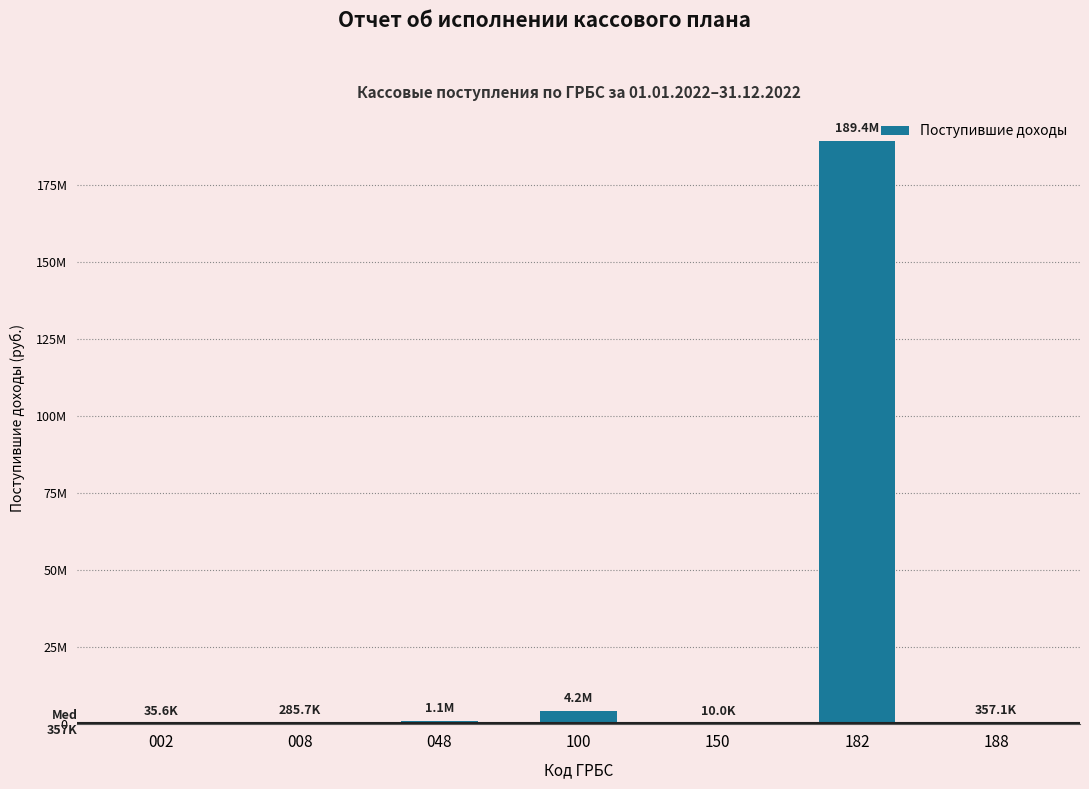

Are the bars grouped side by side (vs. stacked)?

No